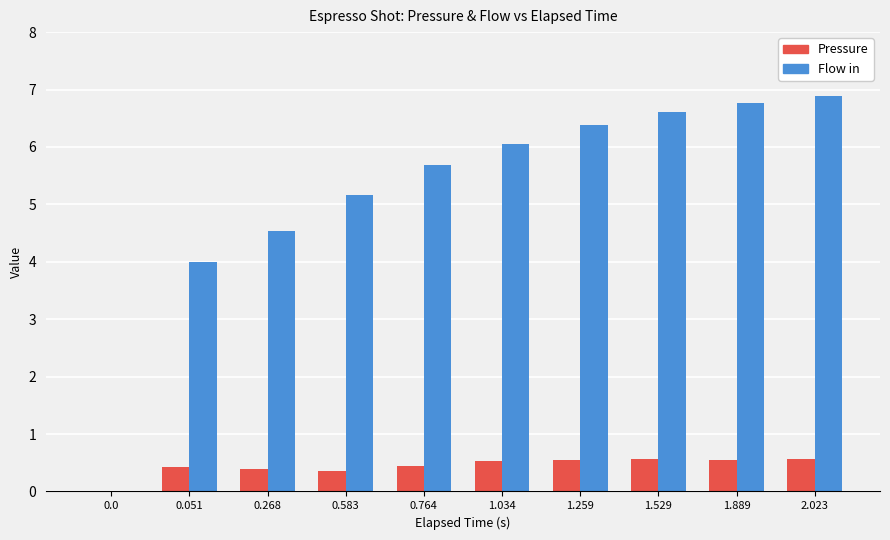

What is the total value across all series at 0.268?

4.9